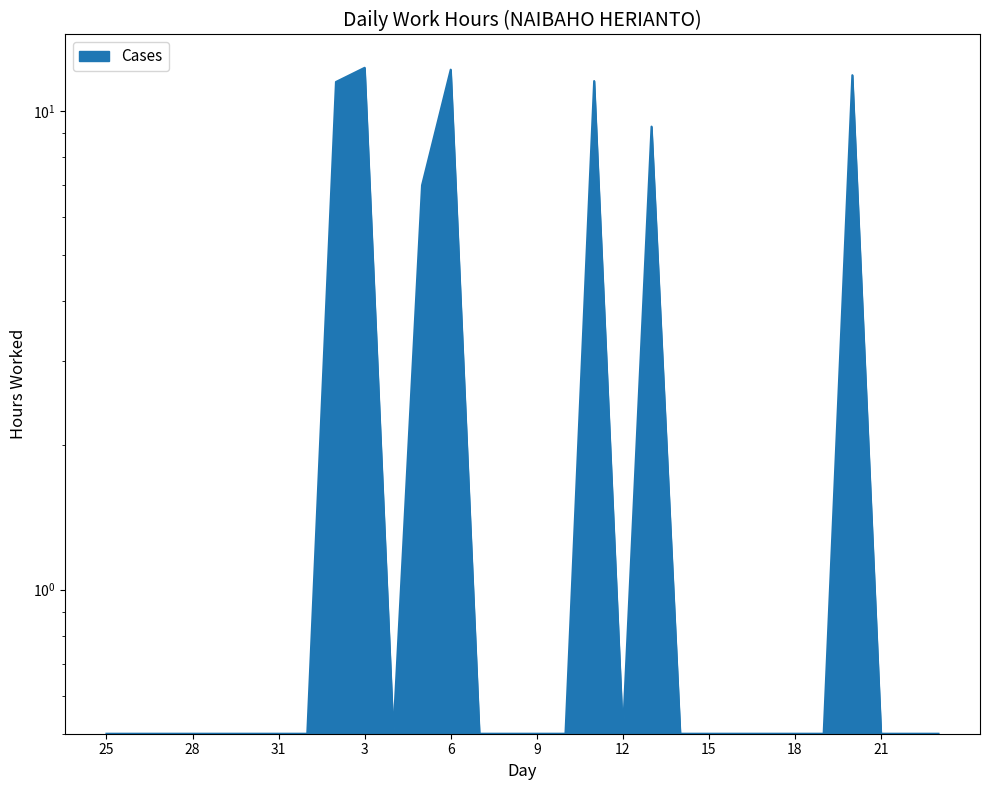

Reading left to right, list all the values displayed in this chart.

25=0.5	26=0.5	27=0.5	28=0.5	29=0.5	30=0.5	31=0.5	1=0.5	2=11.5	3=12.3	4=0.5	5=7.0	6=12.2	7=0.5	8=0.5	9=0.5	10=0.5	11=11.5	12=0.5	13=9.3	14=0.5	15=0.5	16=0.5	17=0.5	18=0.5	19=0.5	20=11.9	21=0.5	22=0.5	23=0.5